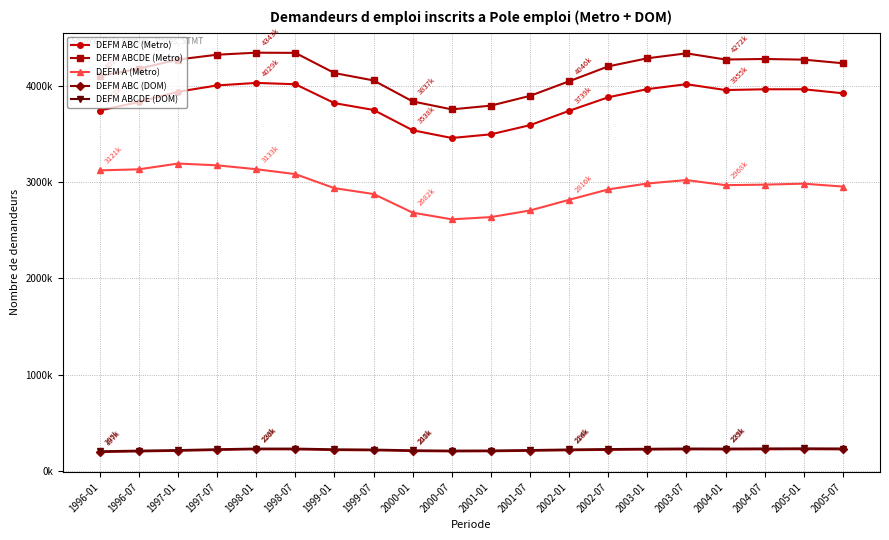

Which category has the highest value across all series?

1998-01